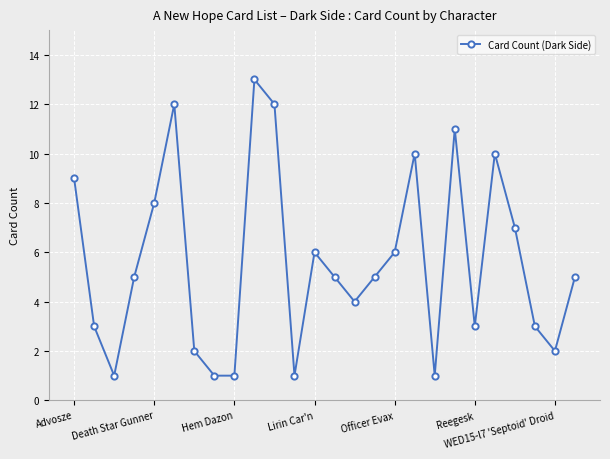

How many interior local peaks (higher than both neighbors) does the data have?

6